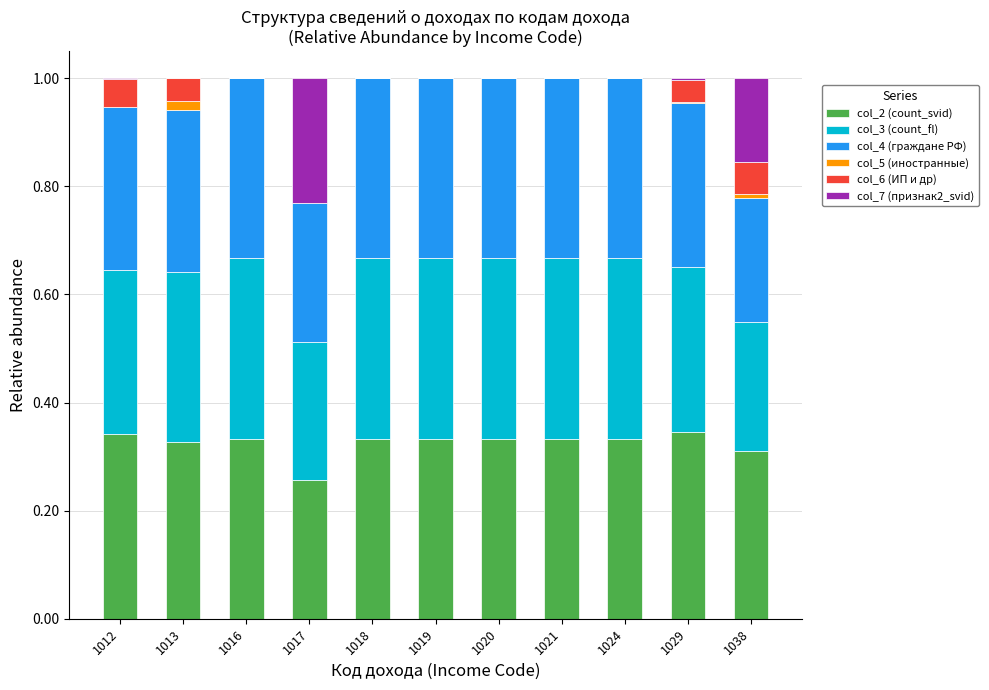

What is the total value across all series at 1018?

1.0